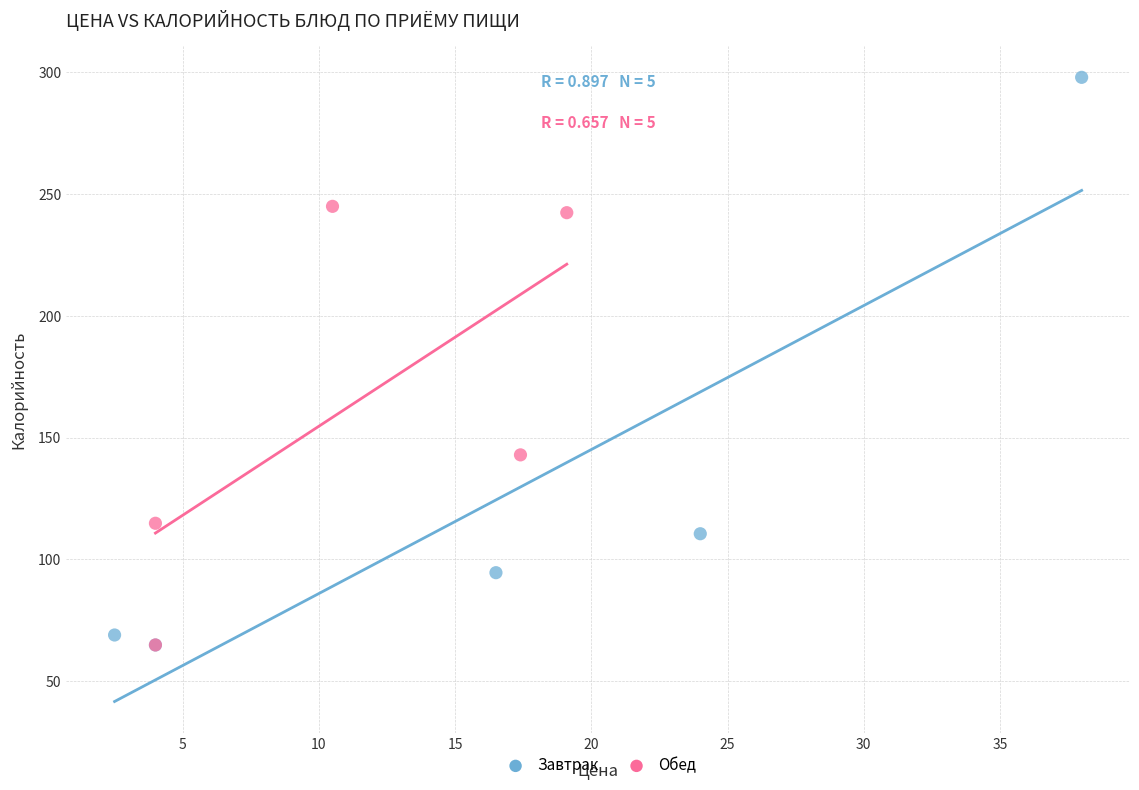

Which series reaches the maximum Y coordinate?

Завтрак